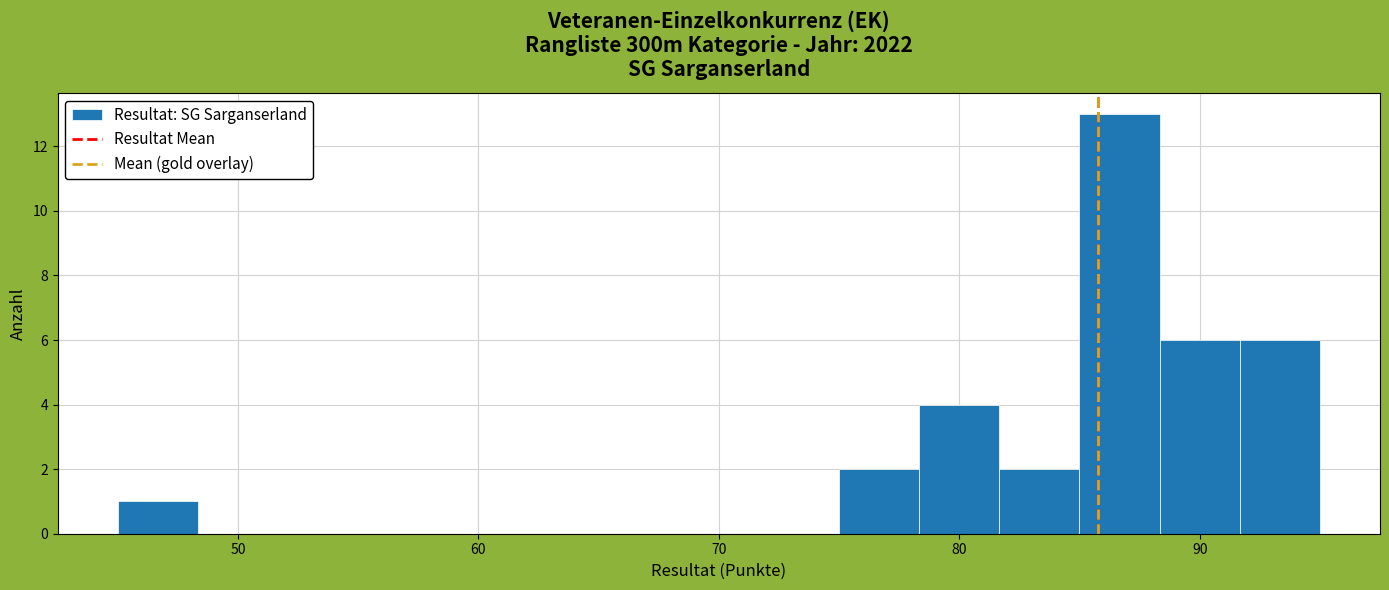

Around what value on the x-axis is the tallest bar? Give the approximate position of its centre, as read against the axis.

87